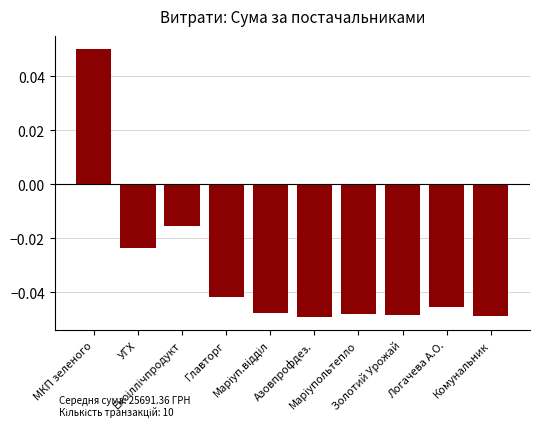

What is the sum of all values?

-0.3